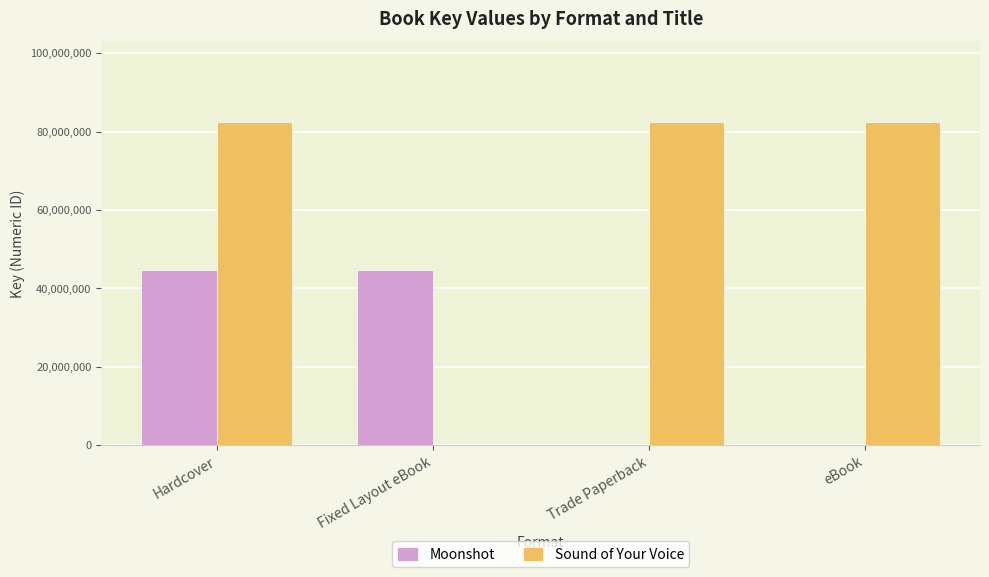

How many positive values does the Sound of Your Voice series have?

3